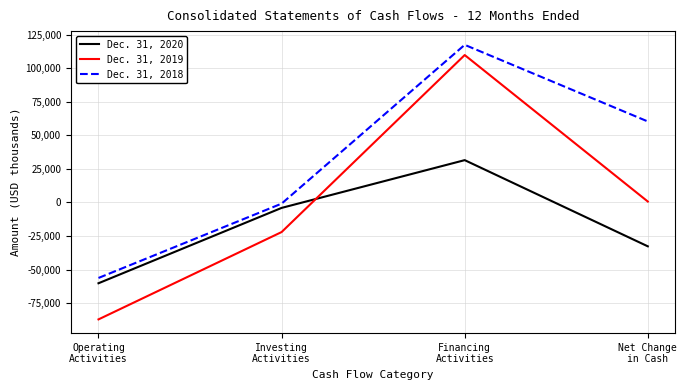

Rank the categories by Dec. 31, 2018 value from highest to lowest.

Financing
Activities, Net Change
in Cash, Investing
Activities, Operating
Activities